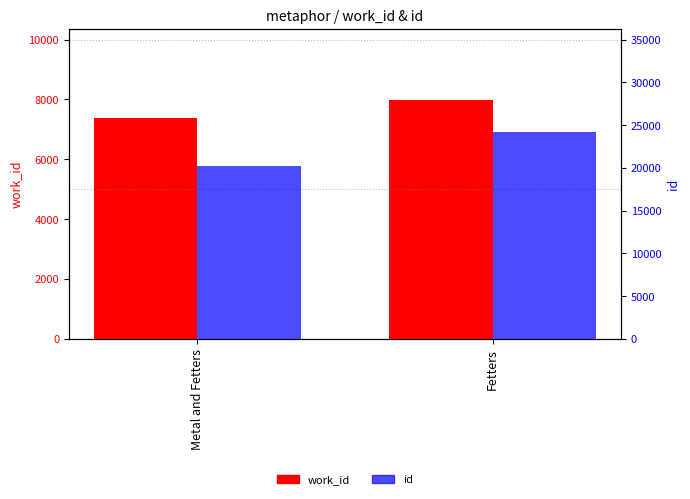

How many groups of bars are there?

2